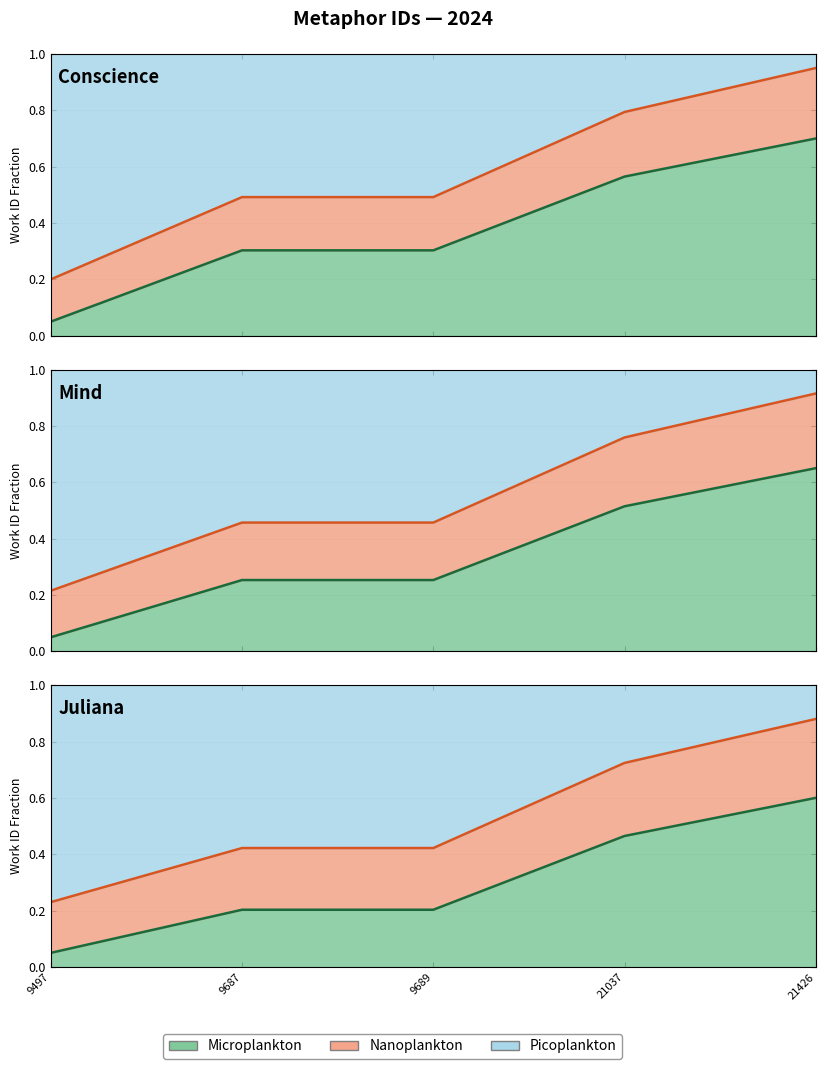

The value at 21426 is 0.7. True or false?

True